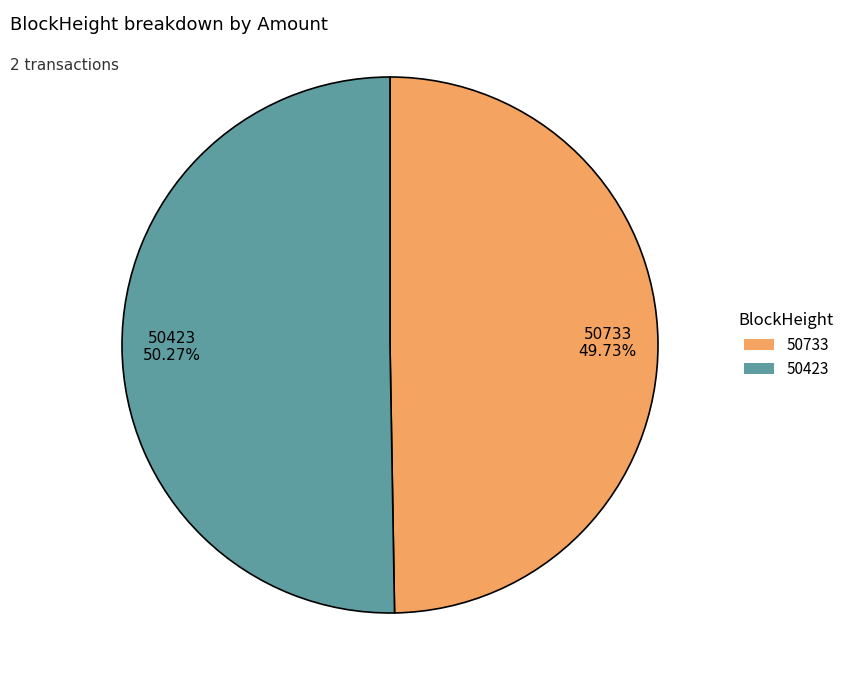

What is the smallest slice in the pie chart?

50733